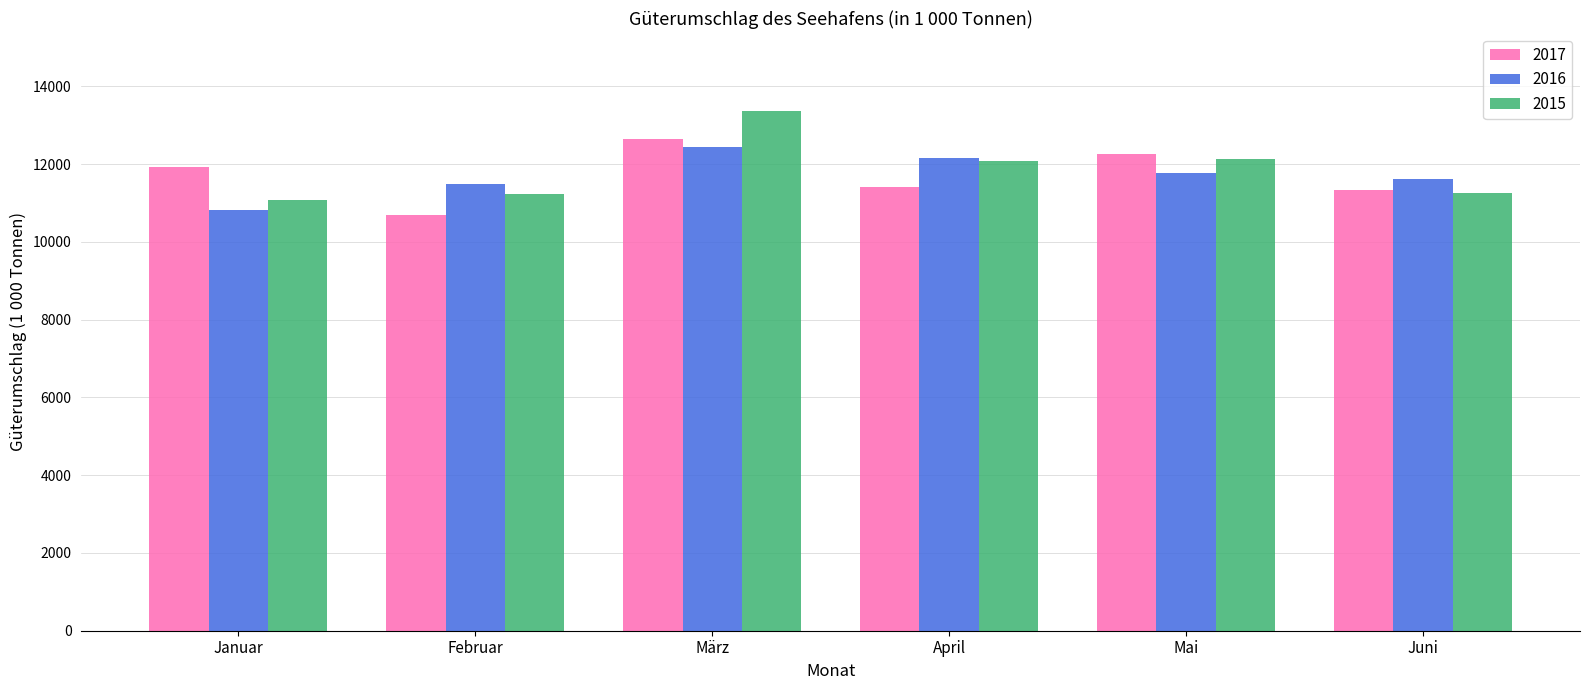

List the labels in order of 2016 value, largest first.

März, April, Mai, Juni, Februar, Januar